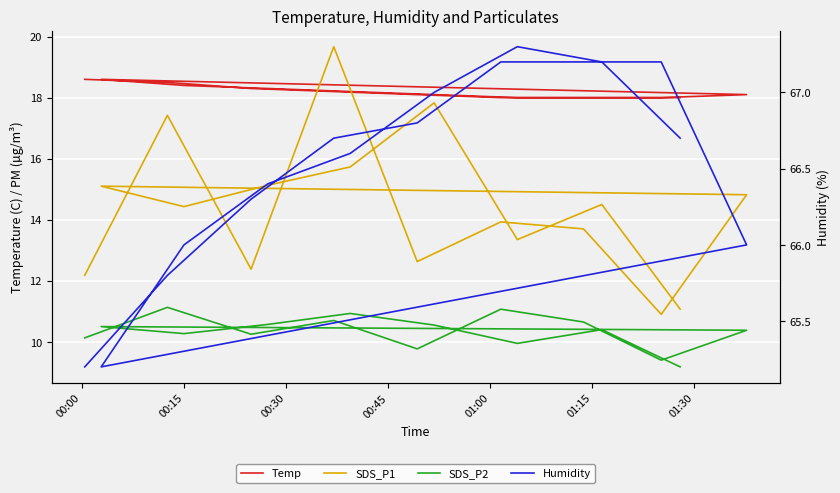

True or false: SDS_P2 and SDS_P1 intersect in this chart.

False